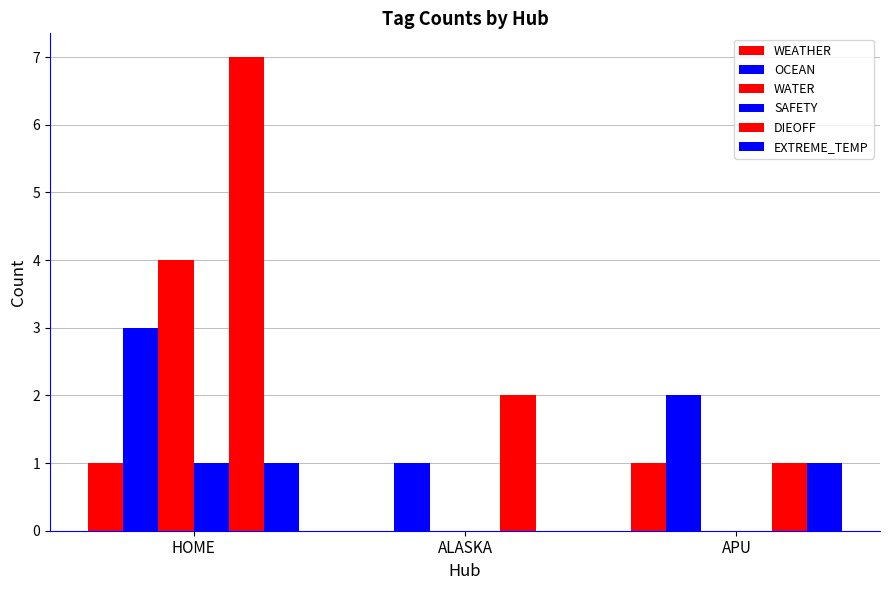

What is the label of the 3rd bar from the left?

APU